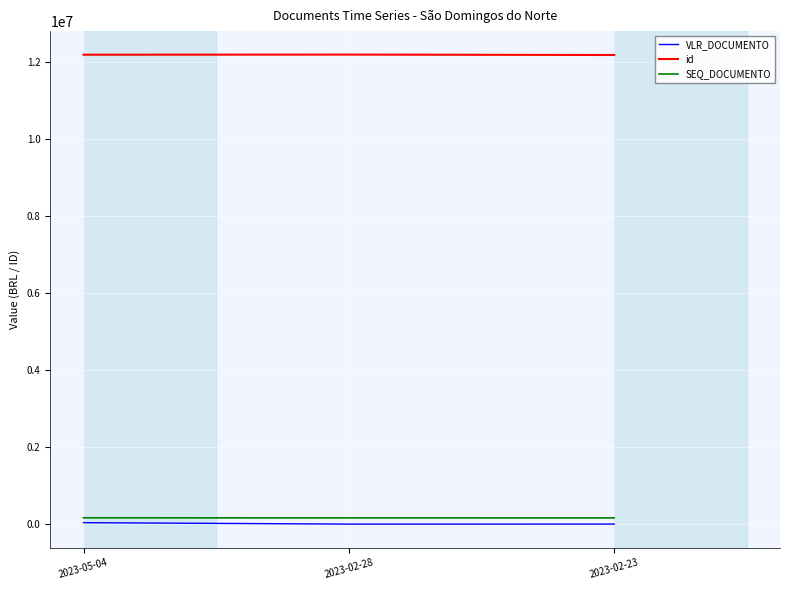

What is the sum of the VLR_DOCUMENTO values at 2023-02-23 and 2023-02-28?

746.1